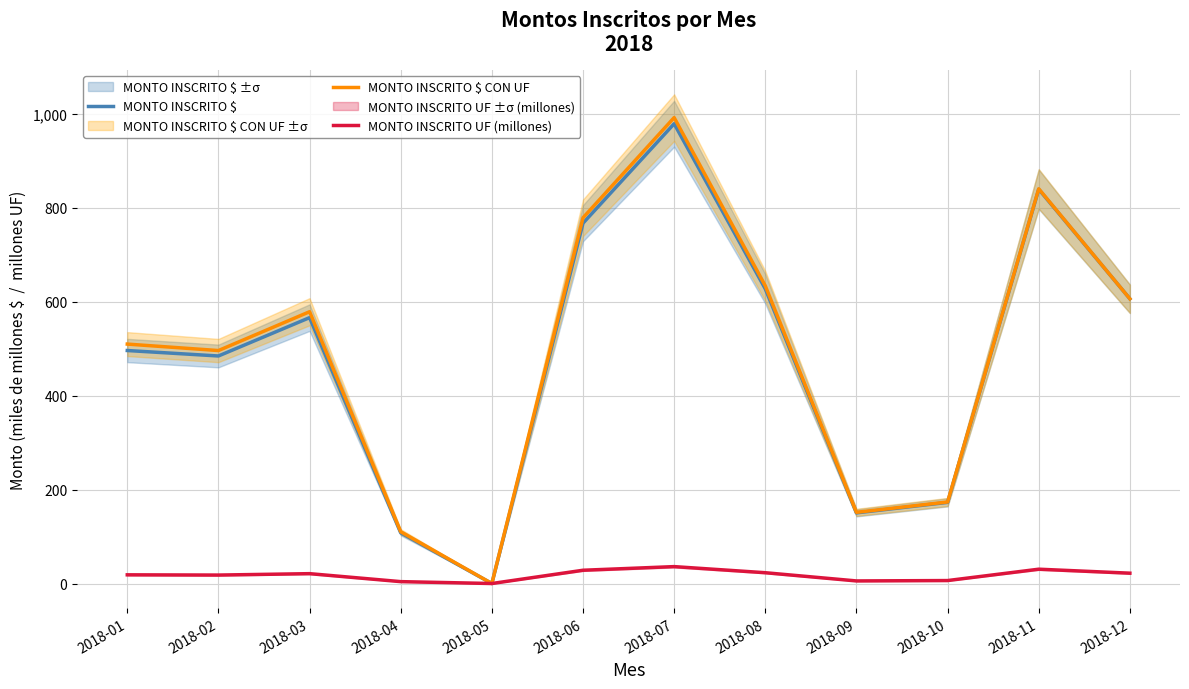

At which category does MONTO INSCRITO UF (millones) reach its first local peak?

2018-03